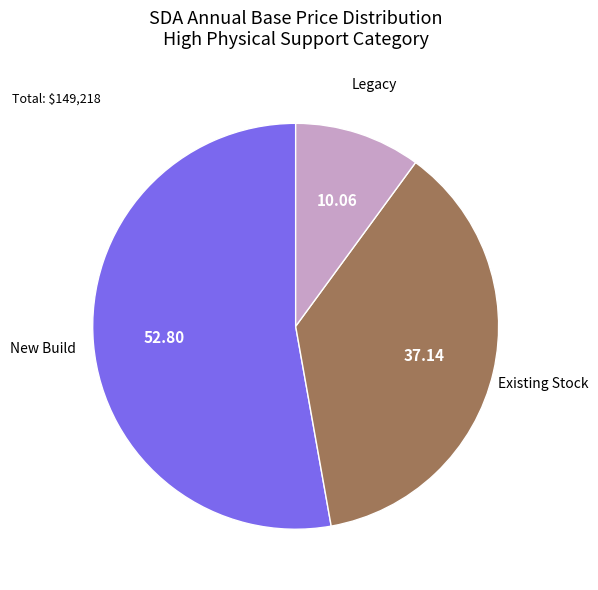

To the nearest percent, what is the average slice percentage?

33%